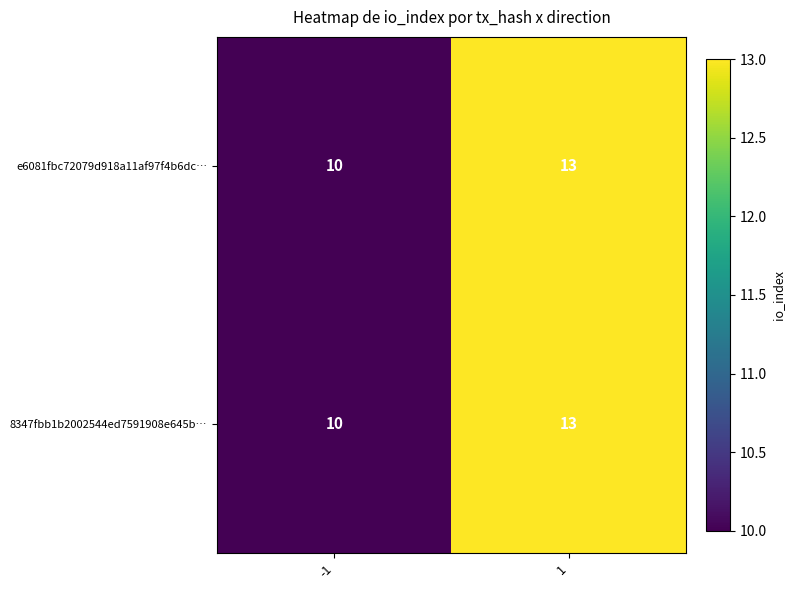

What is the average value of the e6081fbc72079d918a11af97f4b6dc… series?

12